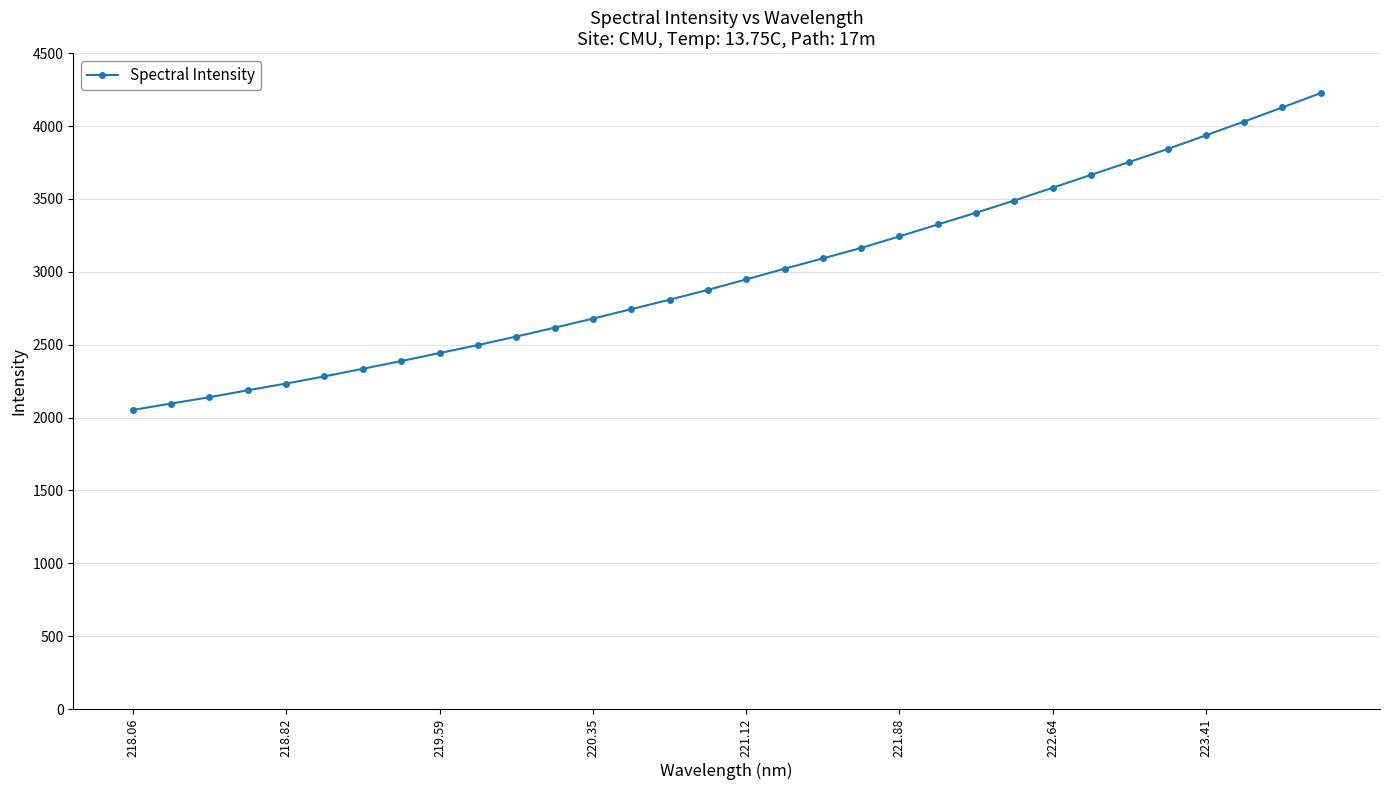

Does the chart have visible grid lines?

Yes